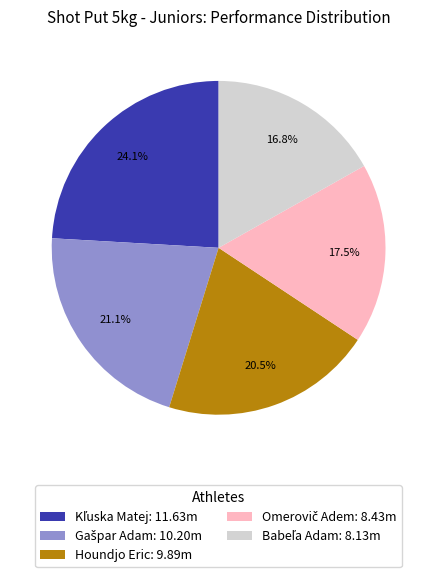

How many segments does this pie chart have?

5